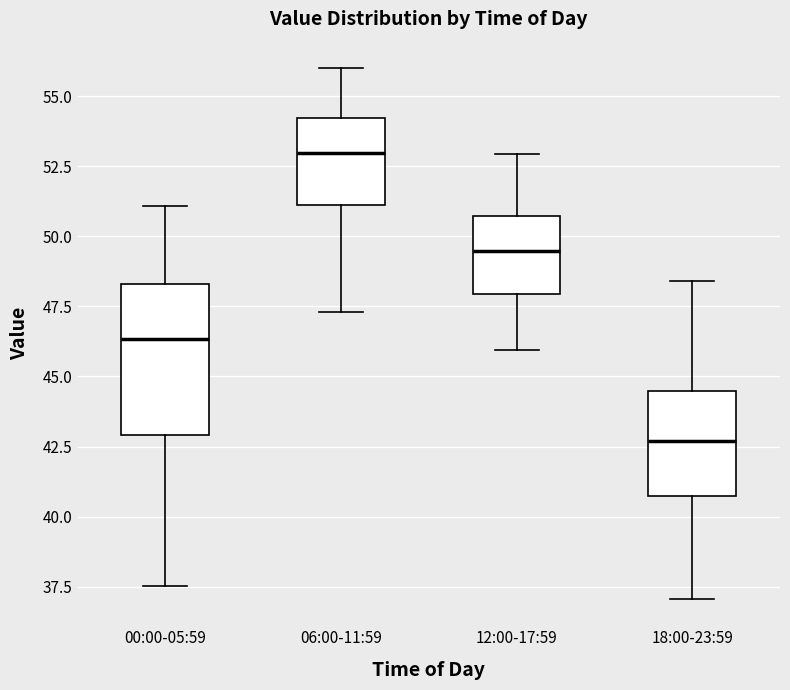

Where is the lower edge of the box for 18:00-23:59 on the y-axis? The values are not printed on the chart, so give them approximately, as read against the axis.

40.5